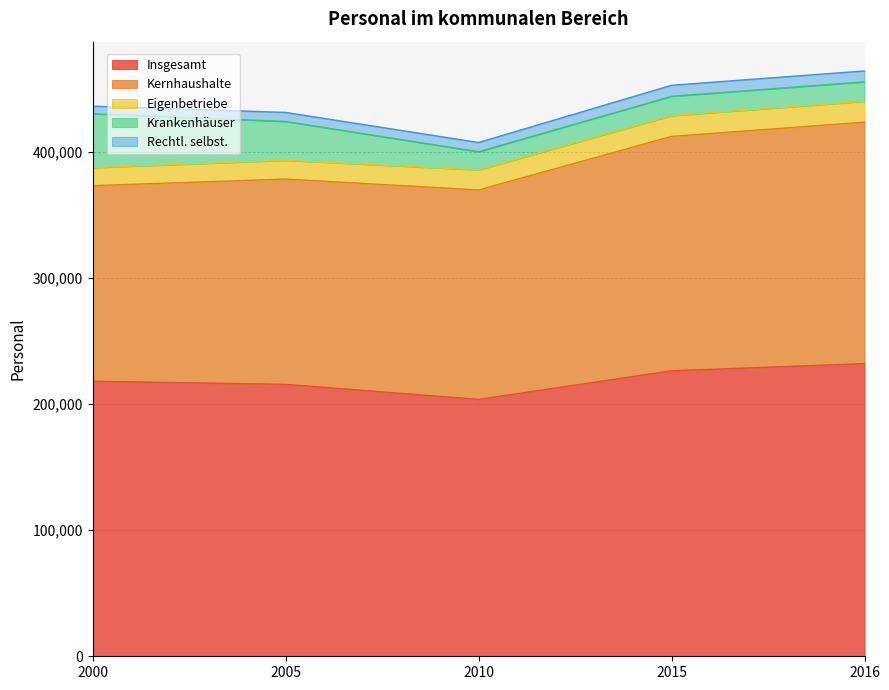

What are all the series names shown in the legend?

Insgesamt, Kernhaushalte, Eigenbetriebe, Krankenhäuser, Rechtl. selbst.